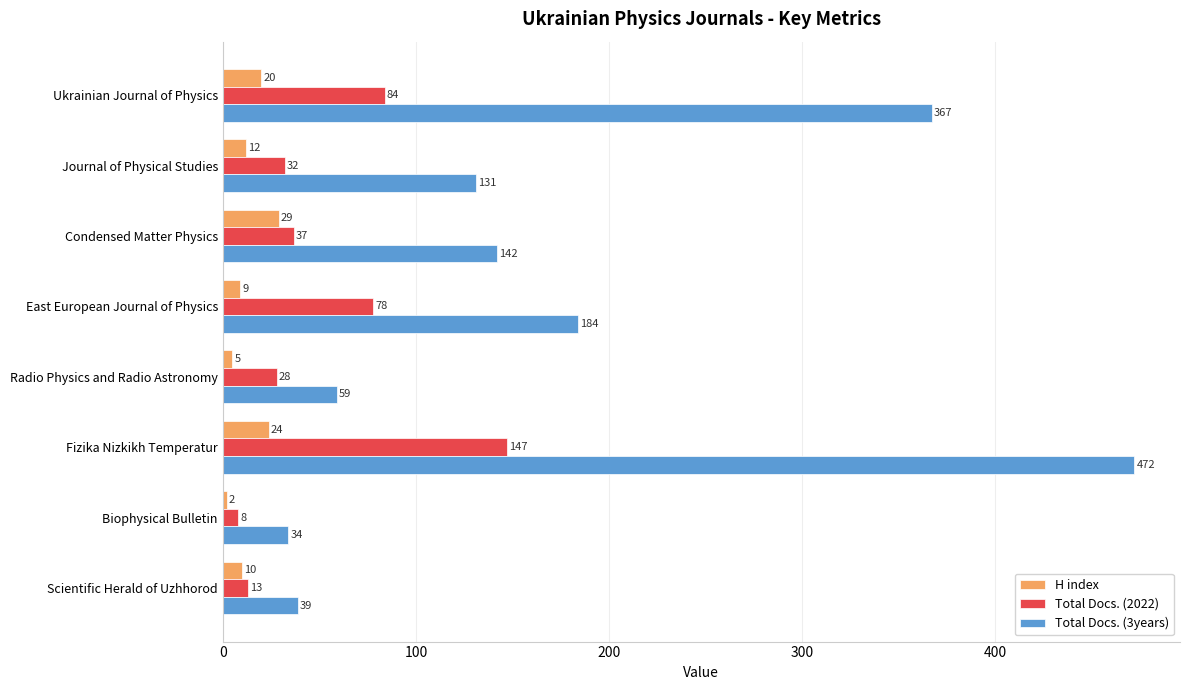

Count the number of data series in this chart.

3